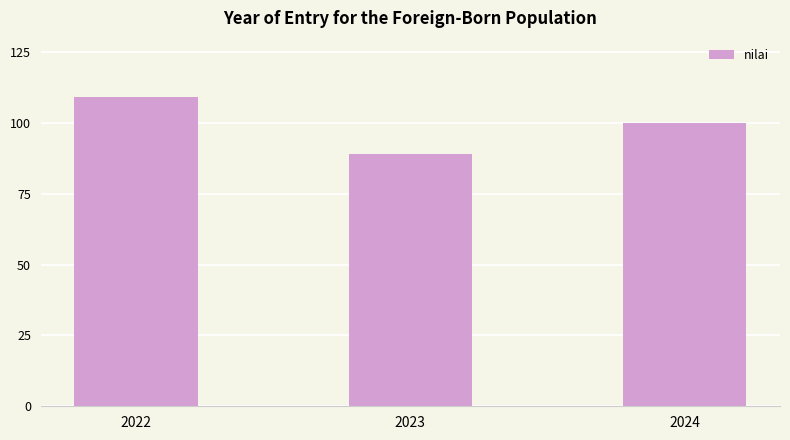

What is the value of the 1st bar from the left?

109.1